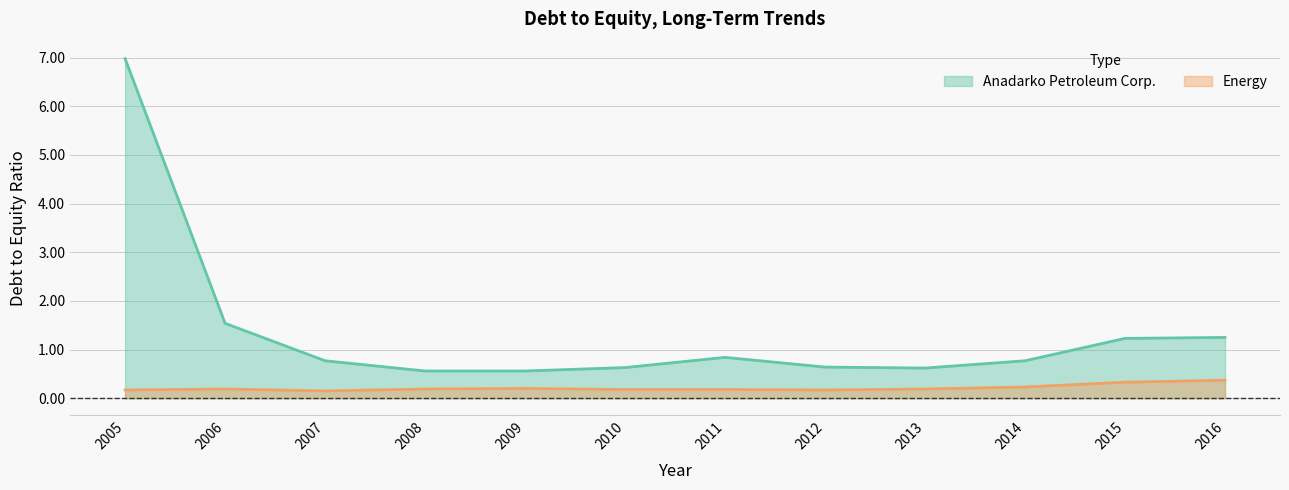

At which label is Energy closest to 0?

2007